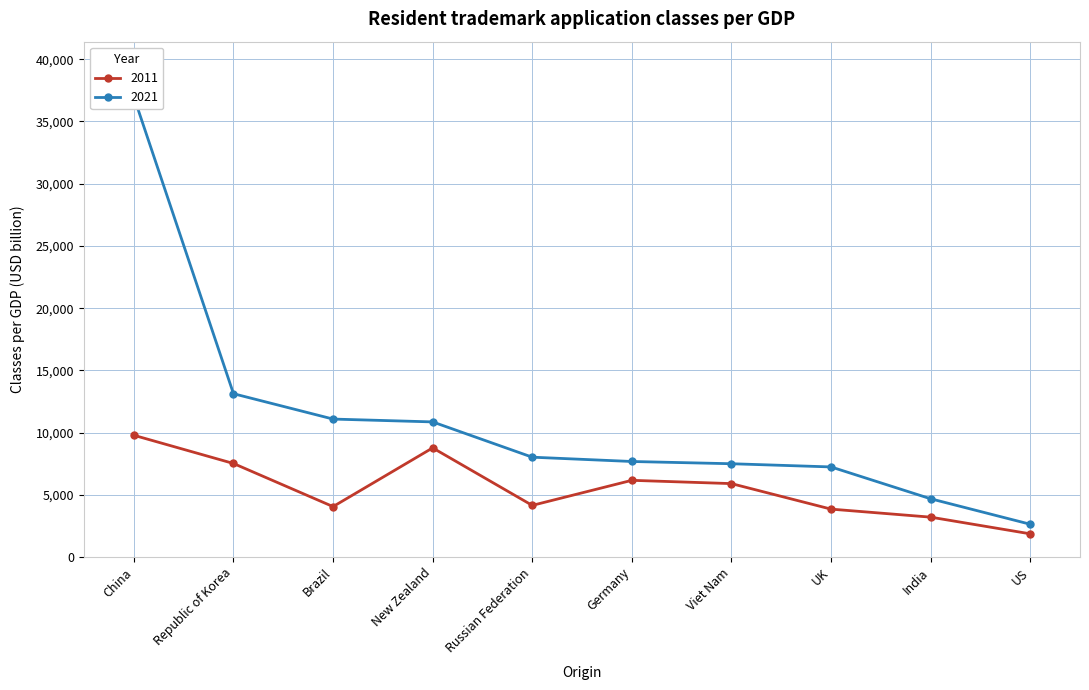

True or false: 2021 and 2011 cross at least once.

False